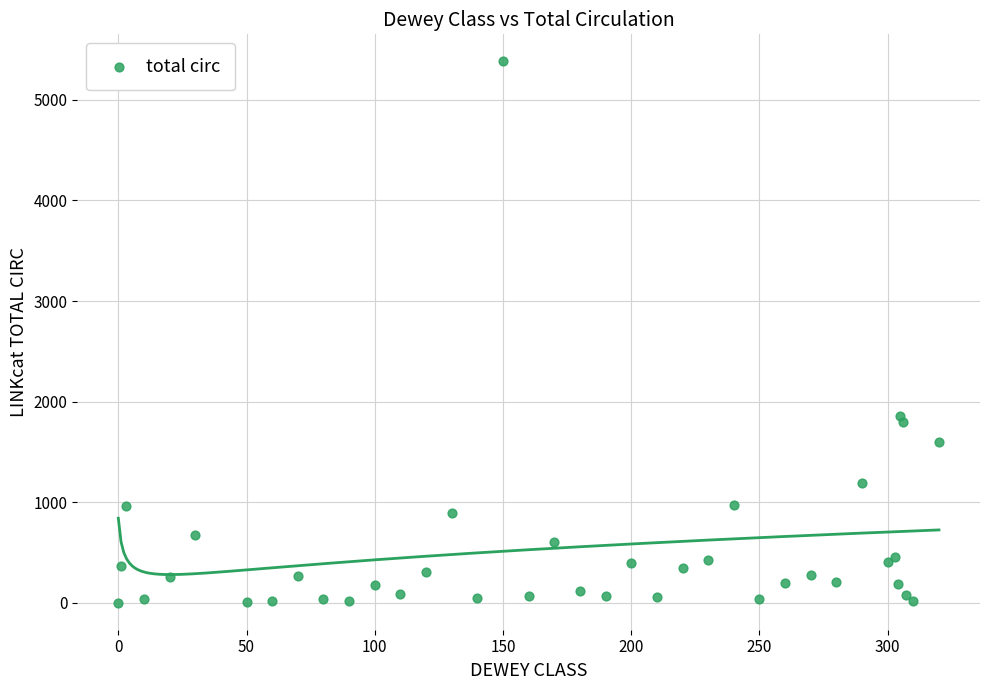

What Y value in the scatter plot is closest to 2691?

1854